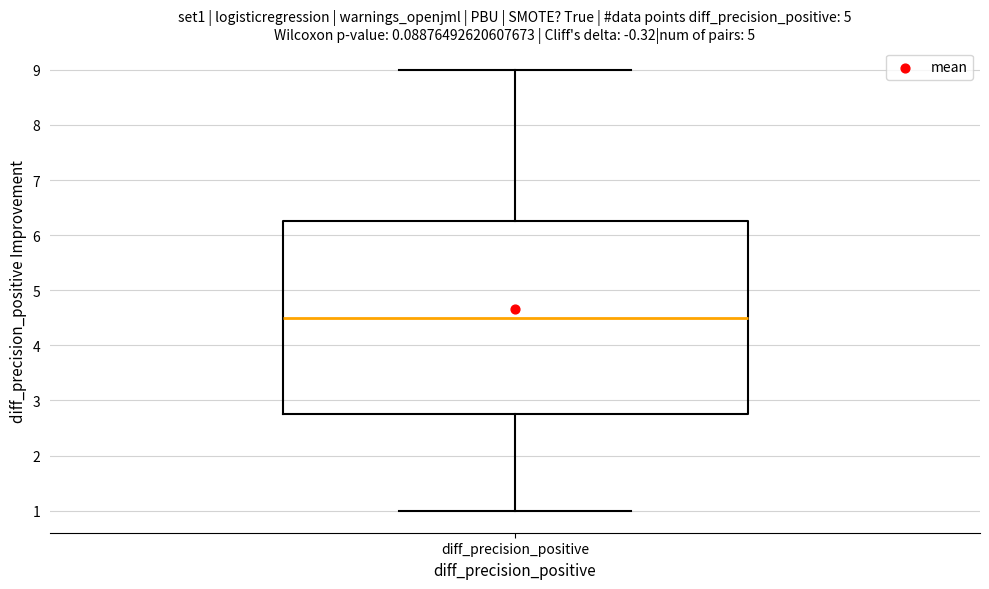

Read this box plot against the y-axis: the position of the median line, the range covered by the box, and the ends of both whiskers. The values are not printed on the chart, so give them approximately, as read against the axis.

median 4.5, box 2.8 to 6.3, whiskers 1.0 to 9.0